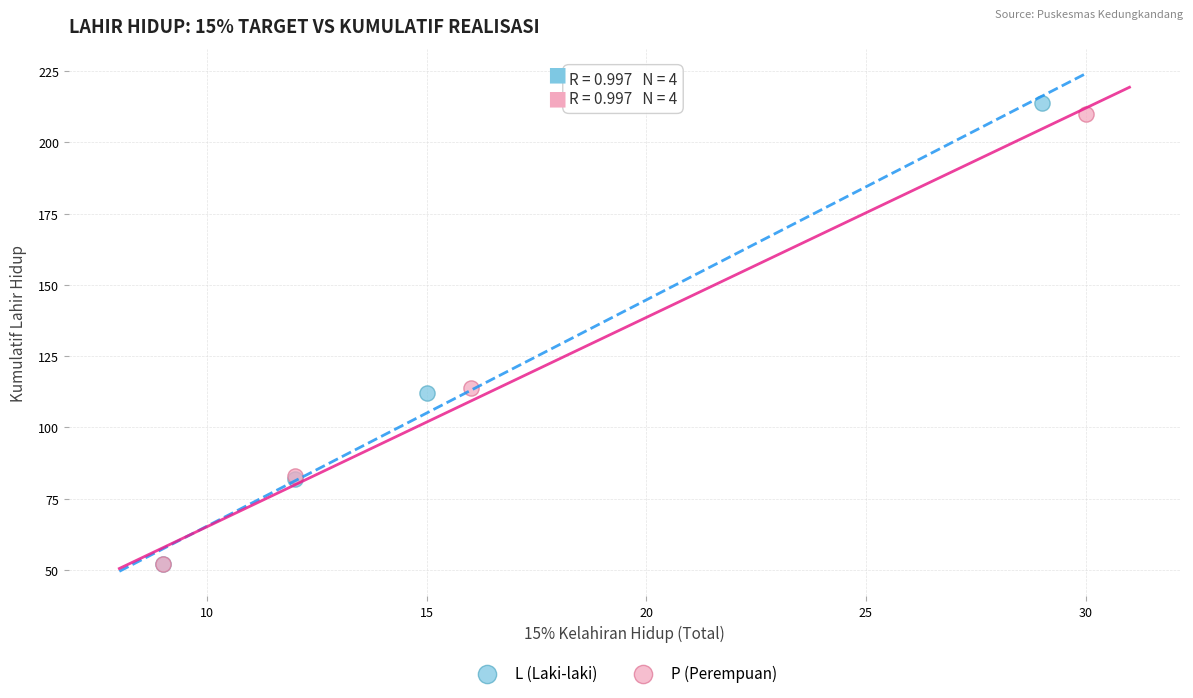

Which series has the largest Y range (max minus min)?

L (Laki-laki)